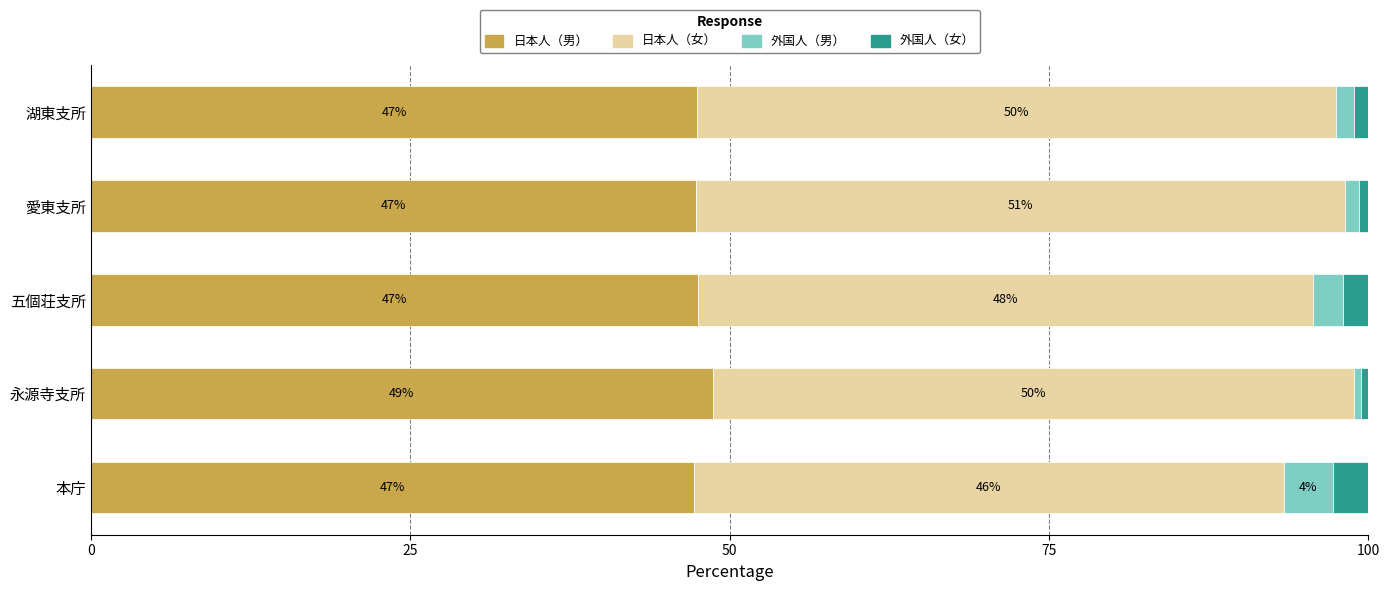

What is the sum of the 日本人（男） values at 永源寺支所 and 愛東支所?

96.0